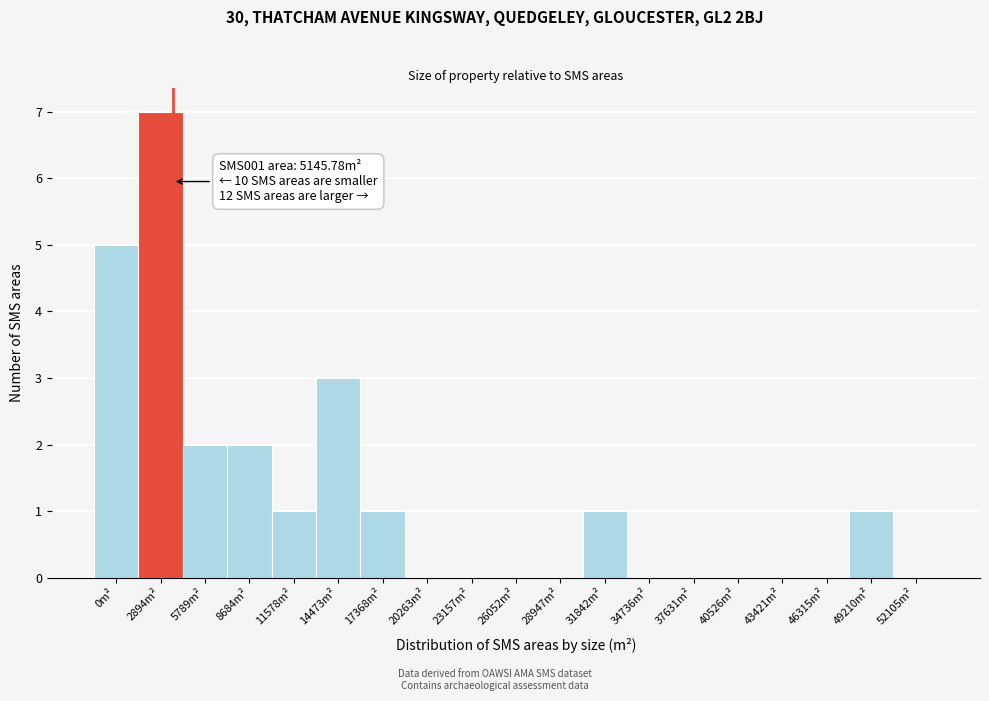

Reading left to right, what are all the values shown in this chart?

0m²=5	2894m²=7	5789m²=2	8684m²=2	11578m²=1	14473m²=3	17368m²=1	20263m²=0	23157m²=0	26052m²=0	28947m²=0	31842m²=1	34736m²=0	37631m²=0	40526m²=0	43421m²=0	46315m²=0	49210m²=1	52105m²=0